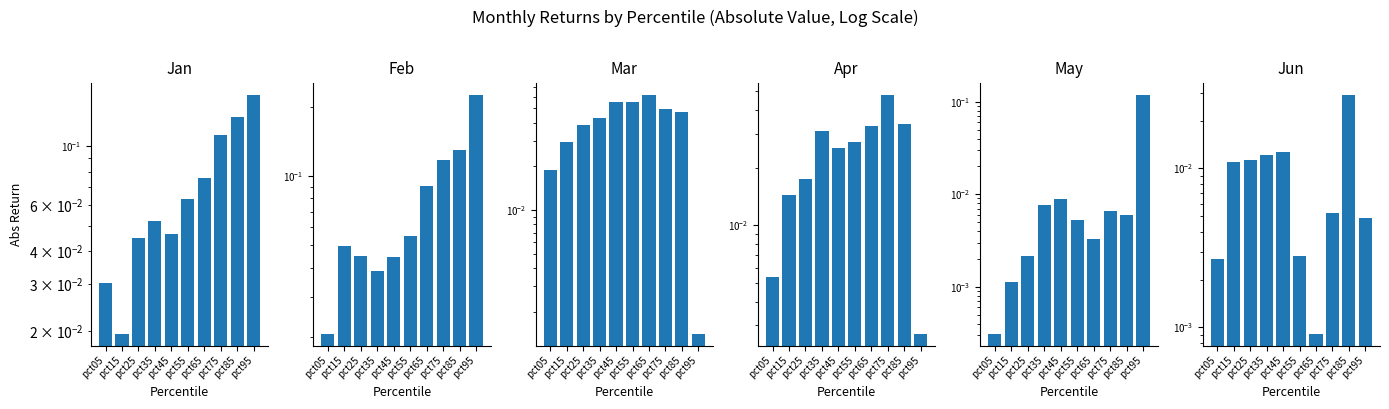

What is the difference between the highest and lowest values at pct75?

0.1